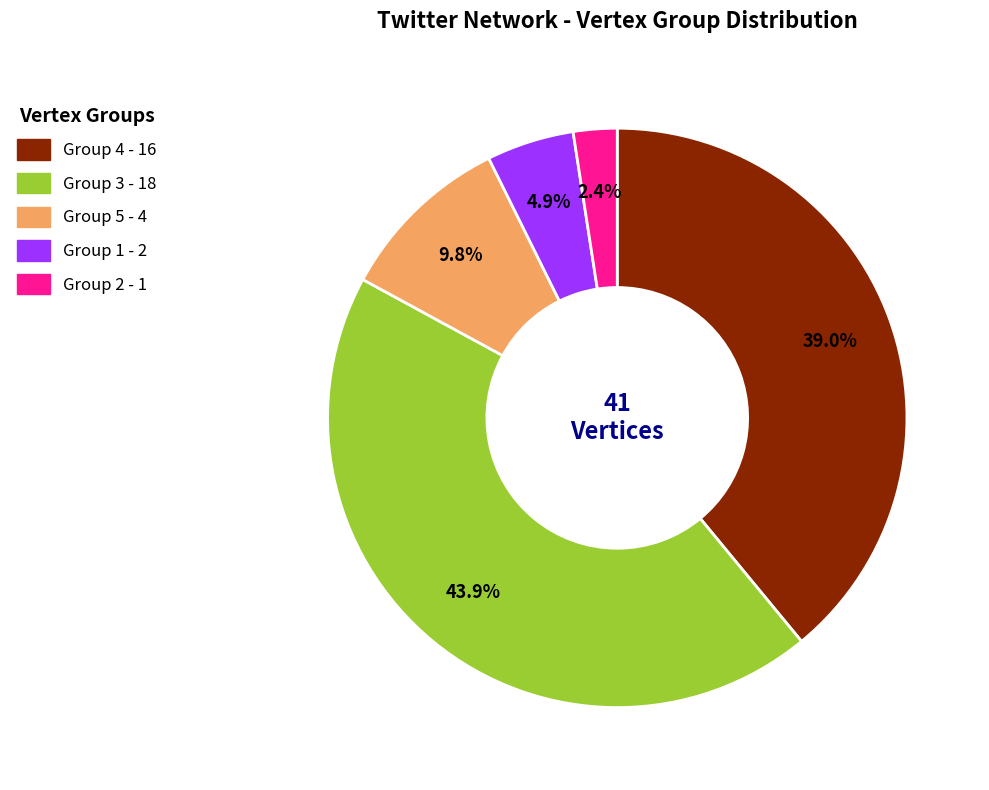

Count the number of slices in the pie.

5